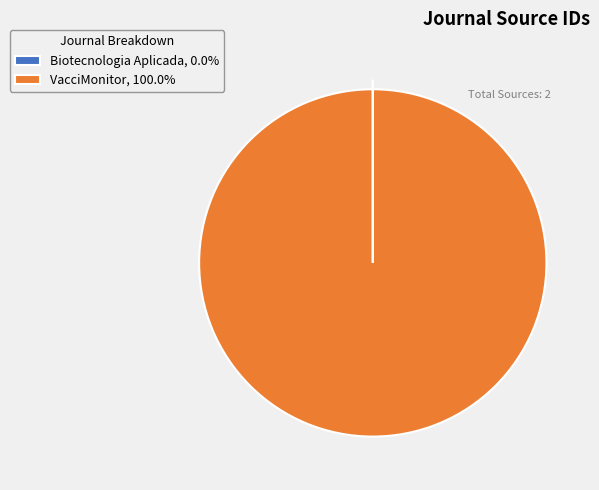

Is there a majority slice in this chart?

Yes